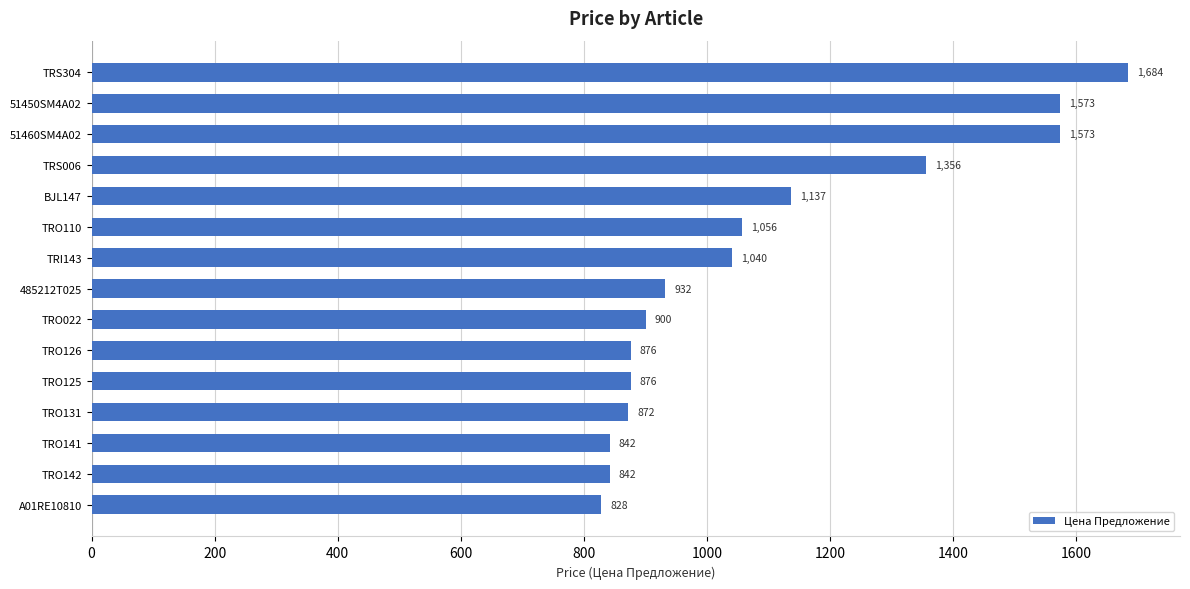

What is the value of the 8th bar from the top?

931.6